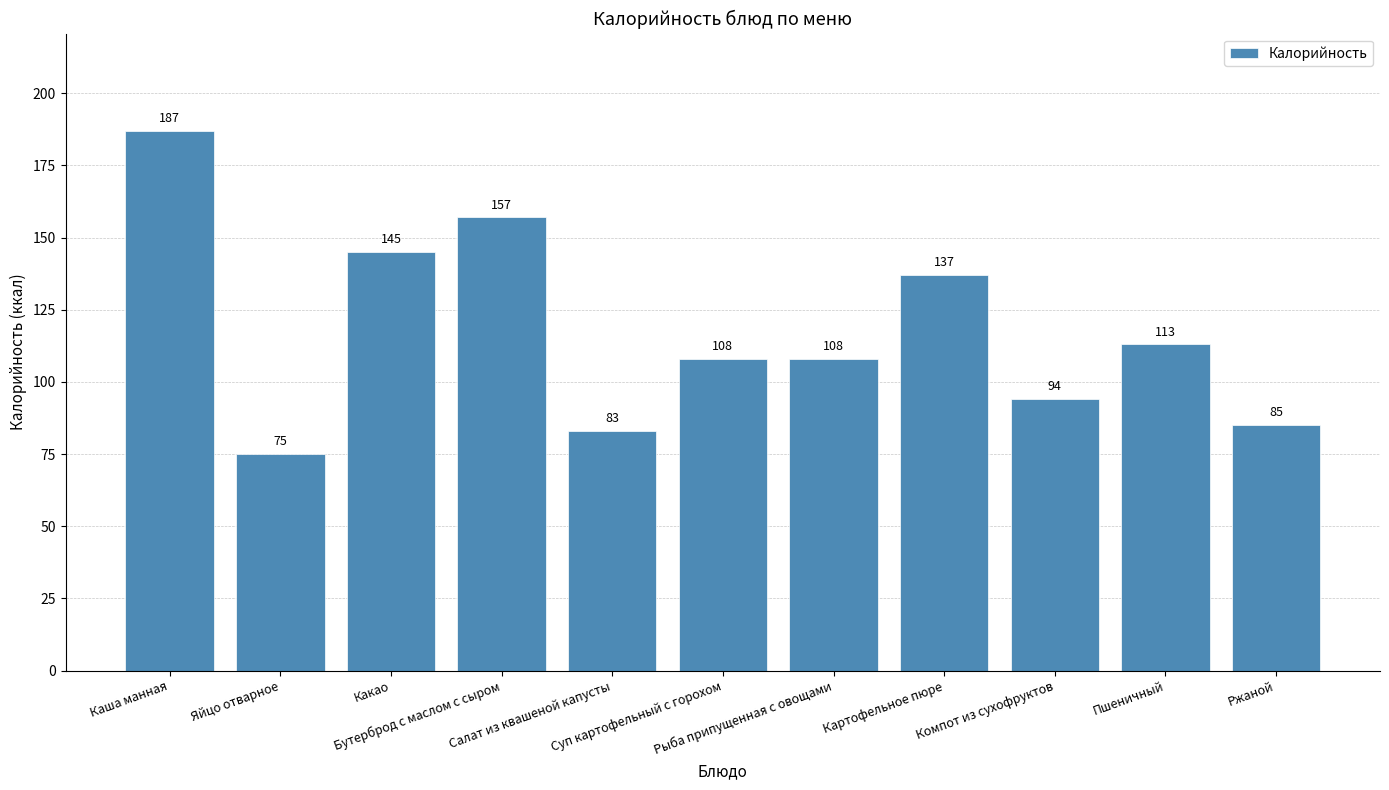

The value at Ржаной is 37. True or false?

False